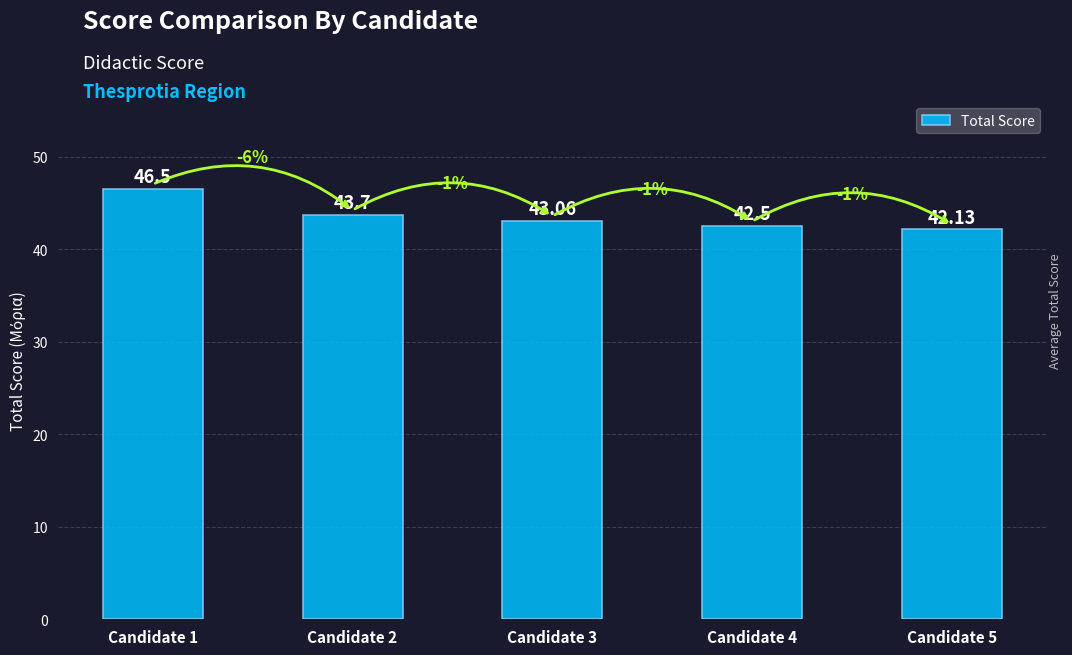

List the labels in order of value, smallest first.

Candidate 5, Candidate 4, Candidate 3, Candidate 2, Candidate 1